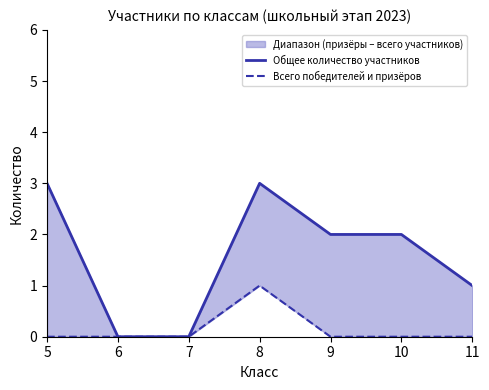

Which series changed the most between 8 and 9?

Общее количество участников